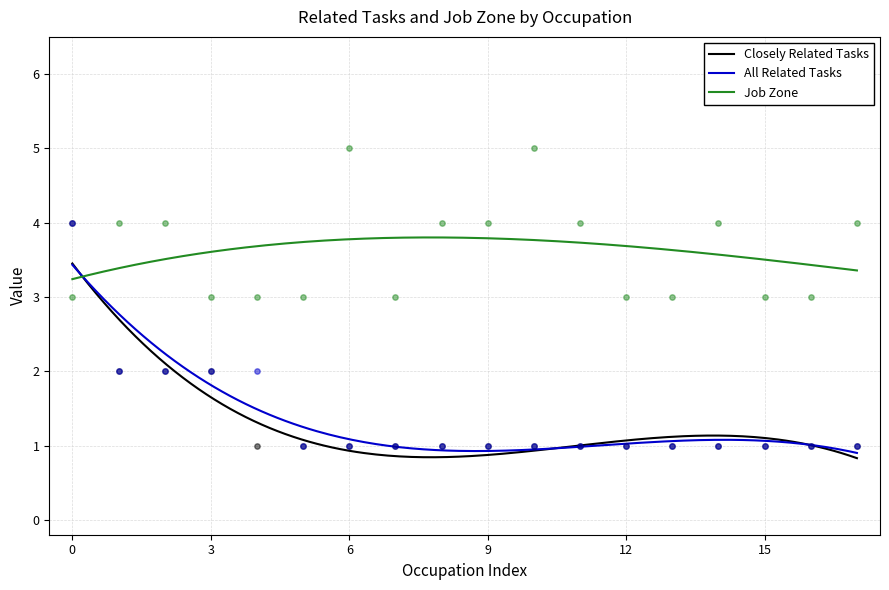

Which series has the largest total across all categories?

Job Zone